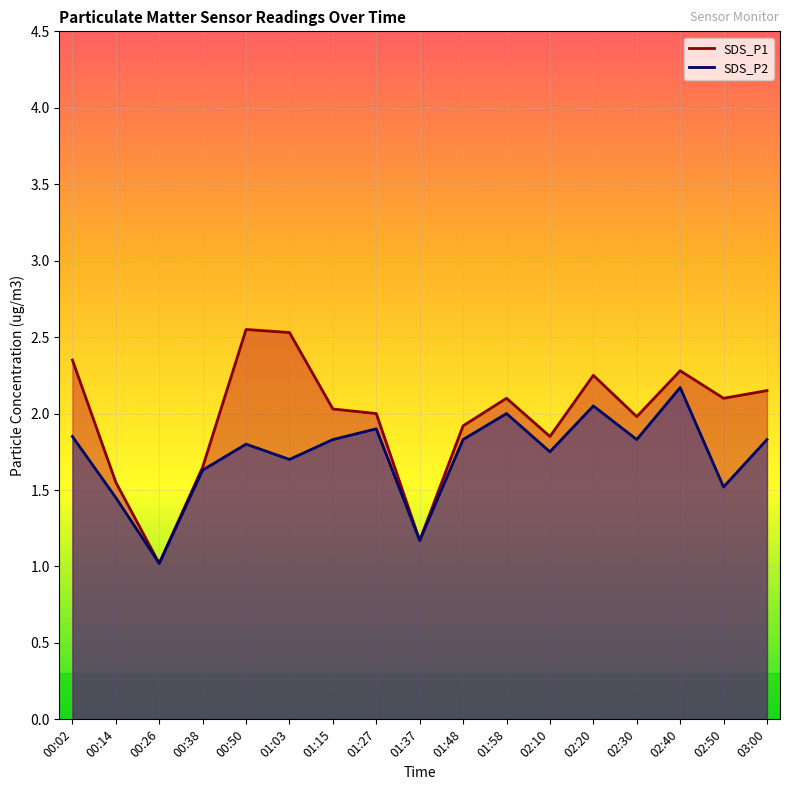

The value of SDS_P2 at 00:50 is 1.8. True or false?

True